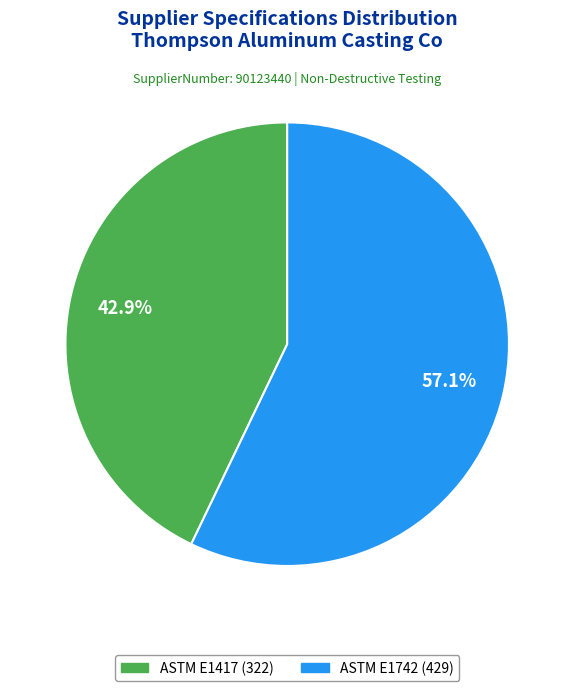

How many slices are in this pie chart?

2